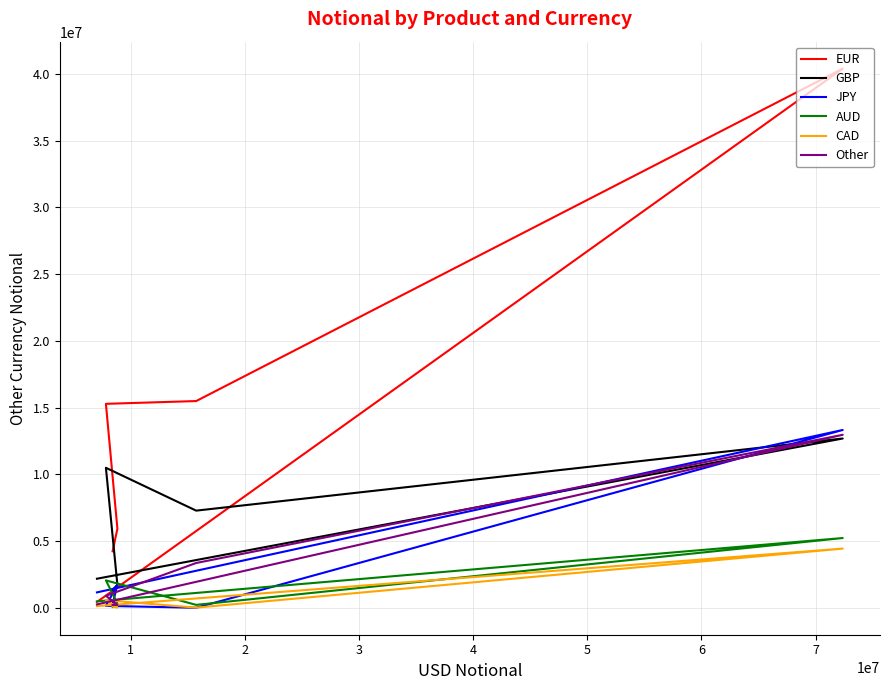

What is the minimum value shown in the chart?

3230